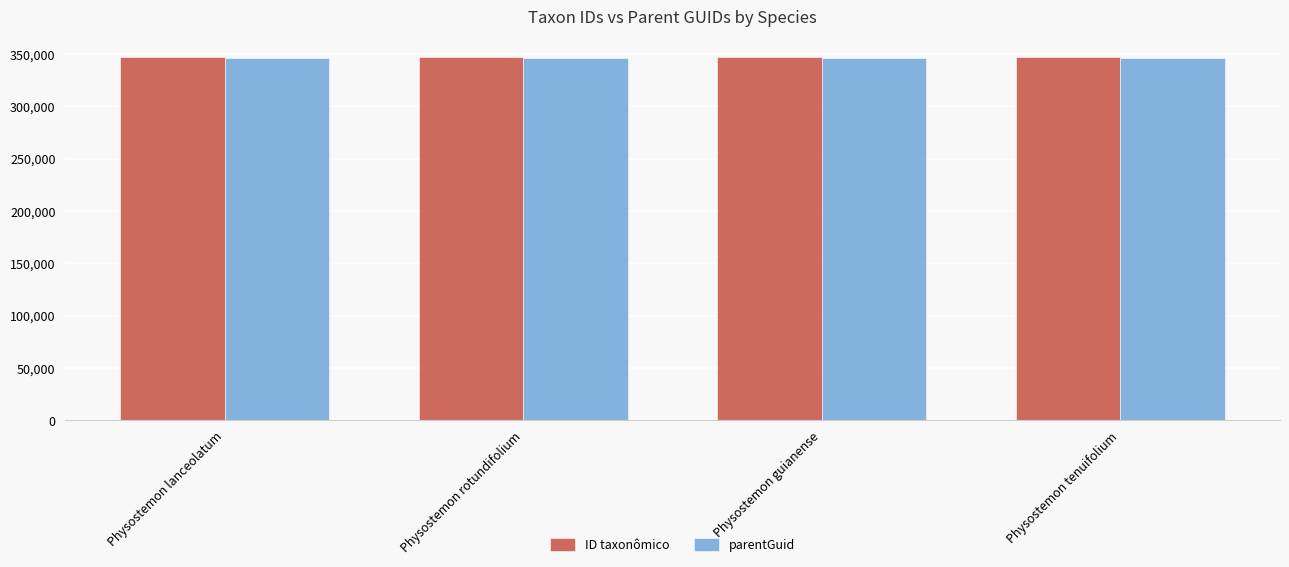

What is the spread (max minus min) of values at Physostemon tenuifolium?

32